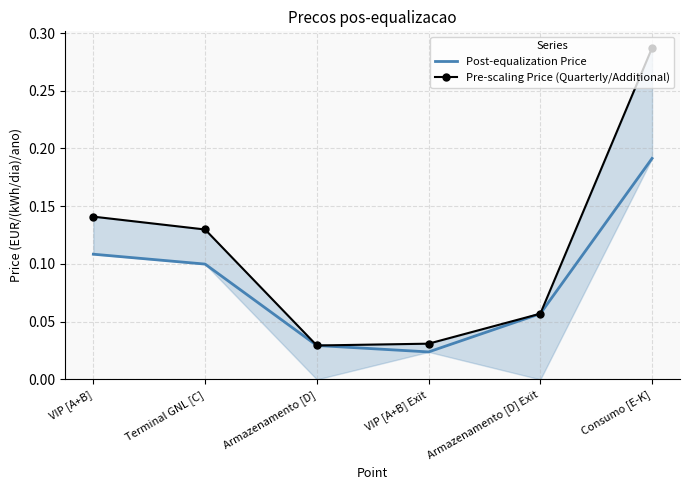

What are all the series names shown in the legend?

Post-equalization Price, Pre-scaling Price (Quarterly/Additional)